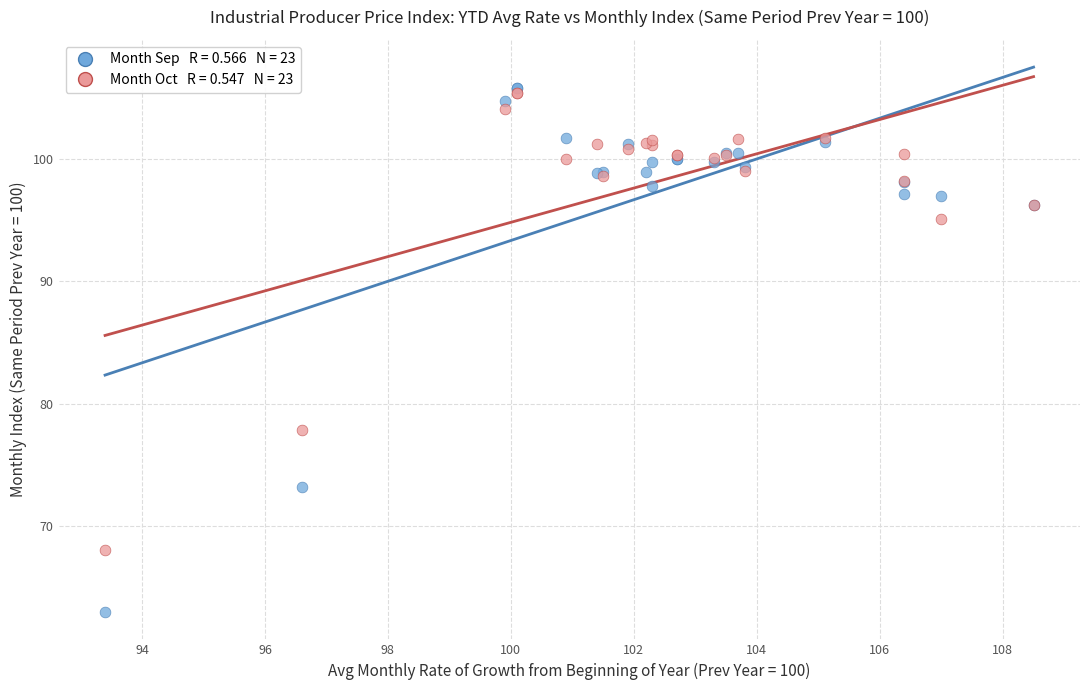

Across all series, what Y value is closest to 84?

77.9